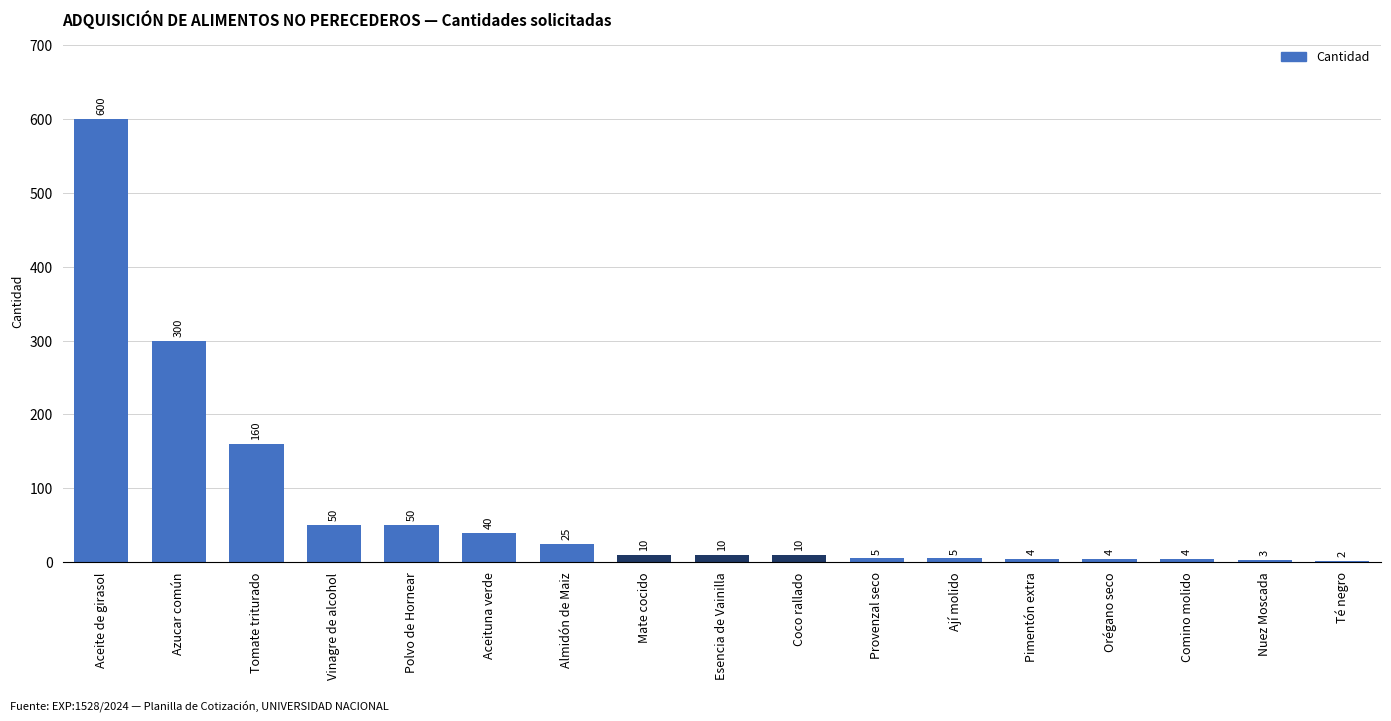

Reading left to right, transcribe all the data shown in this chart.

600	300	160	50	50	40	25	10	10	10	5	5	4	4	4	3	2